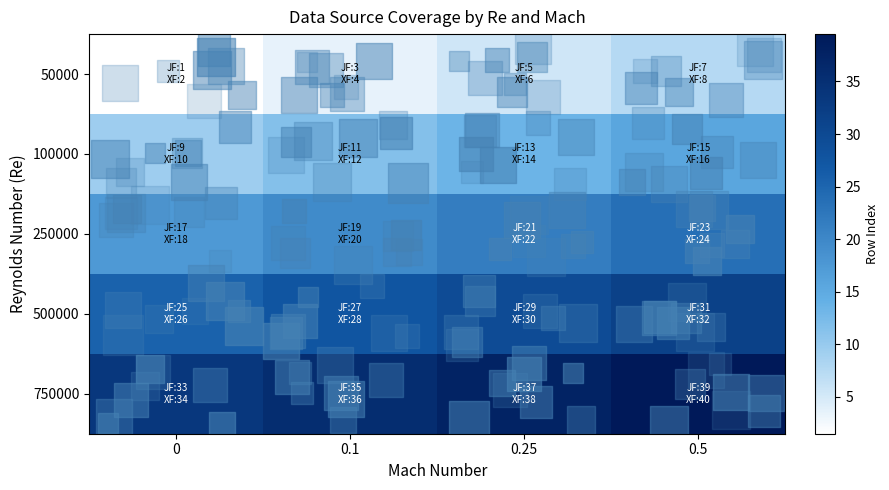

At which category is the sum across all series the highest?

0.5